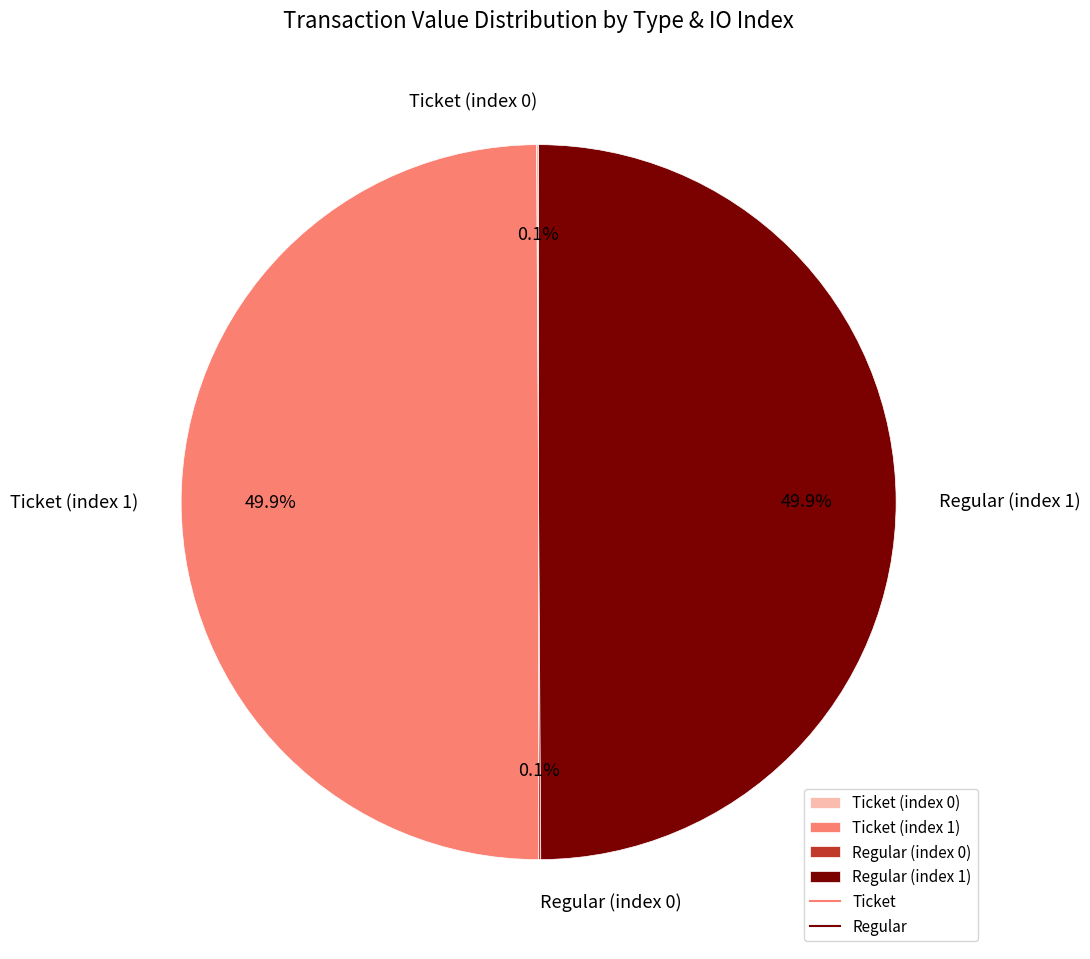

Do Ticket (index 1) and Regular (index 1) together represent more than half of the pie?

Yes